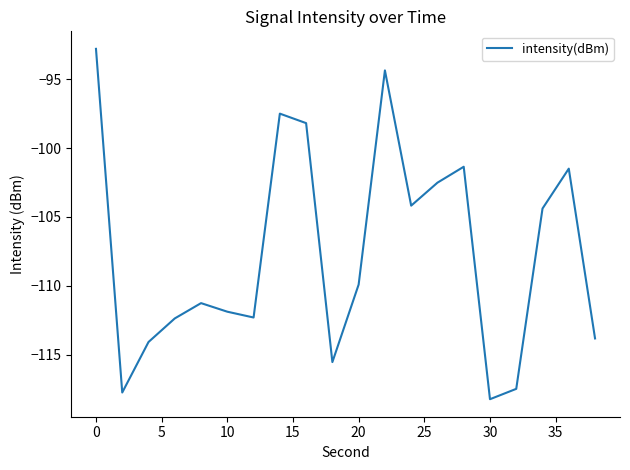

What is the smallest value displayed?

-118.2